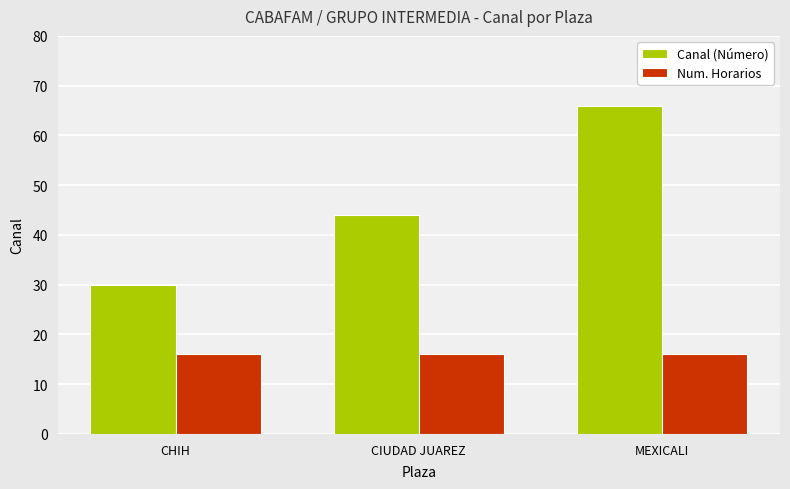

What is the average value of the Num. Horarios series?

16